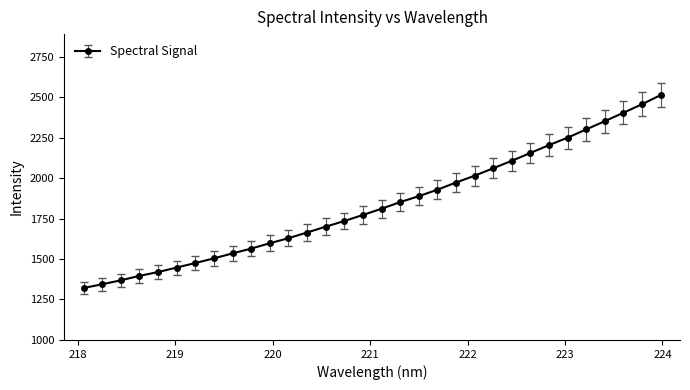

What is the difference between the second highest and minimum values?

1134.4